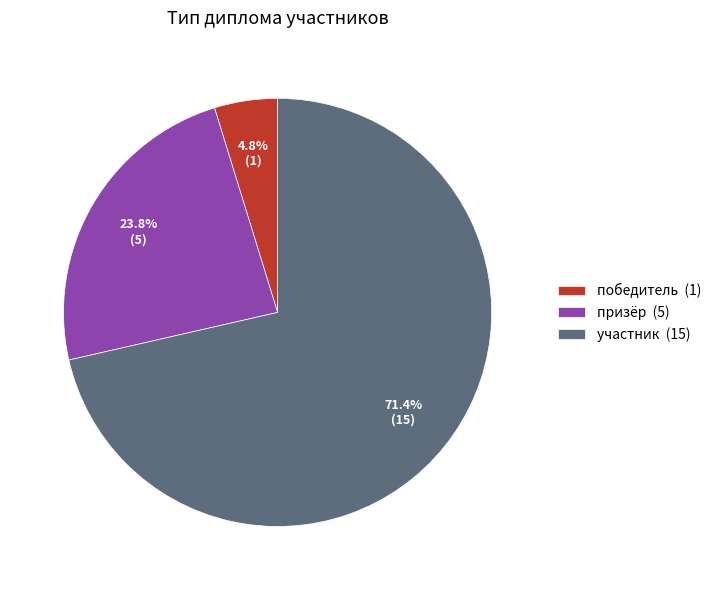

Which category accounts for the majority?

участник